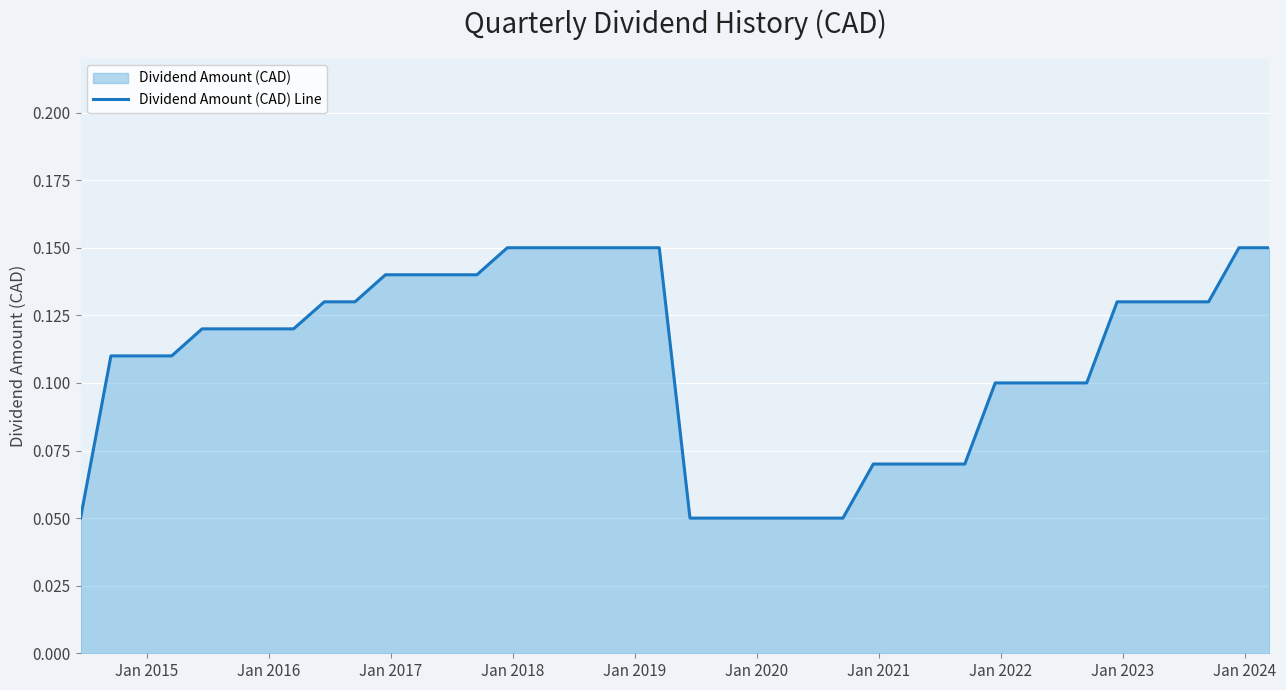

True or false: the data has more than 0 interior local peaks.

False